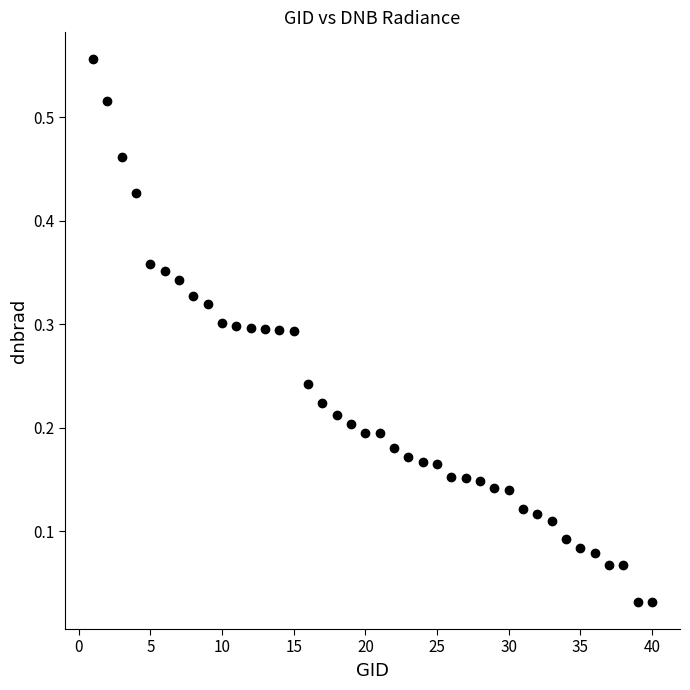

What is the range of X values (max minus min)?

39.0